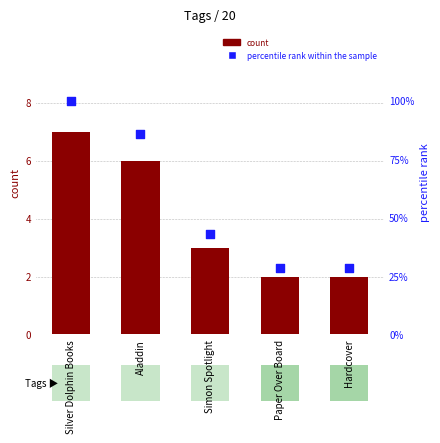

Which series reaches the minimum Y coordinate?

count